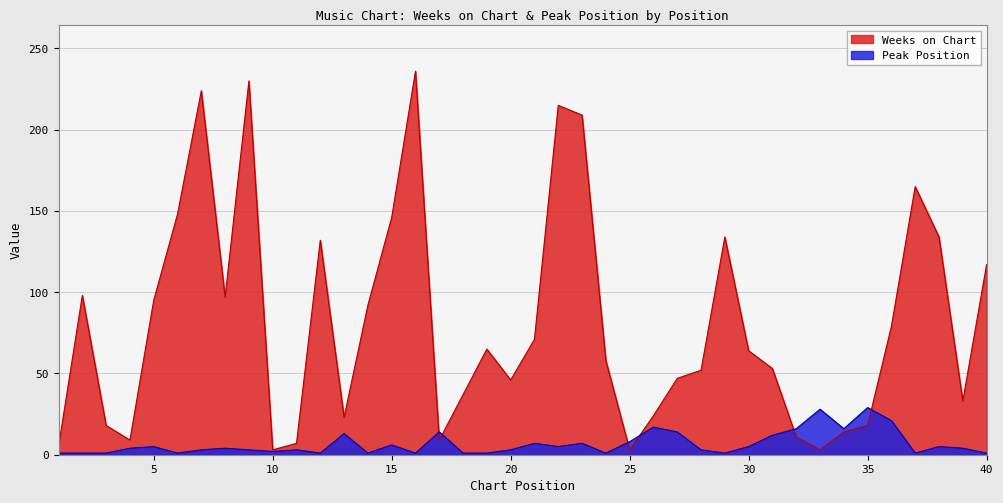

How many categories are shown in the chart?

40